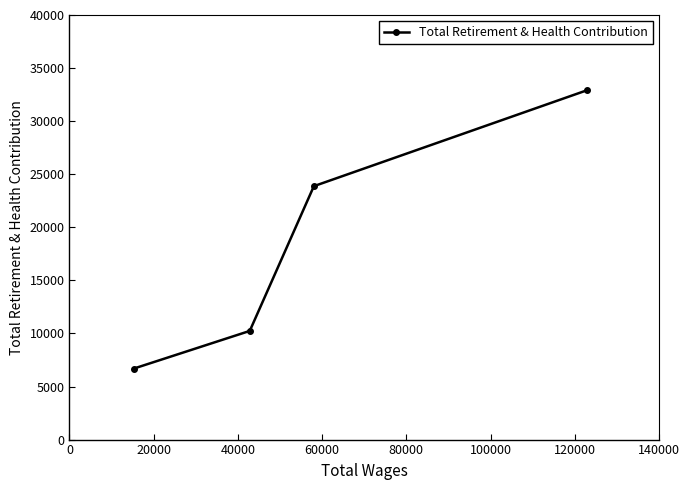

Does the chart have visible grid lines?

No